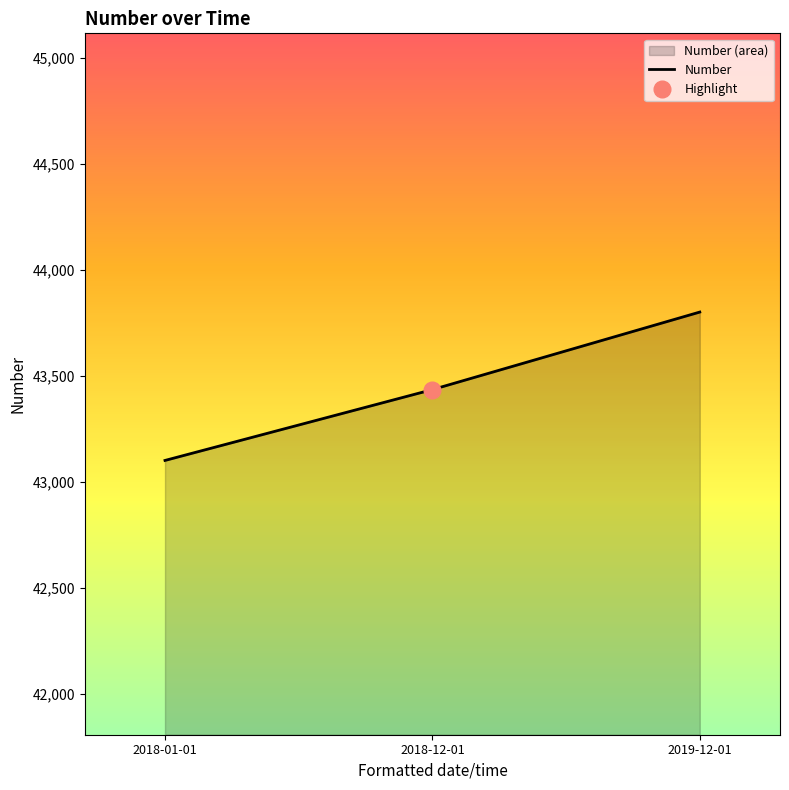

What is the difference between the maximum and second lowest values?

365.5